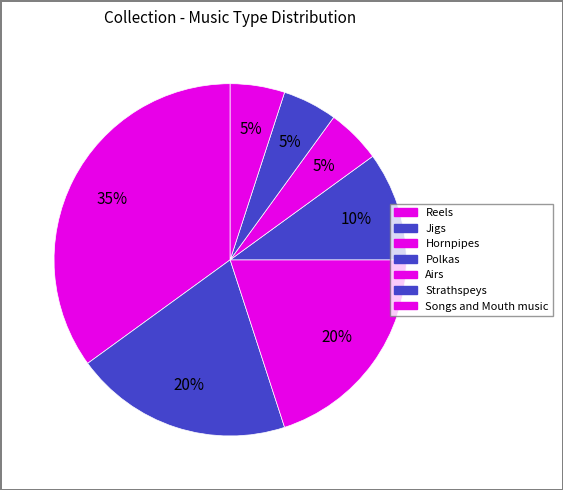

How many slices are in this pie chart?

7